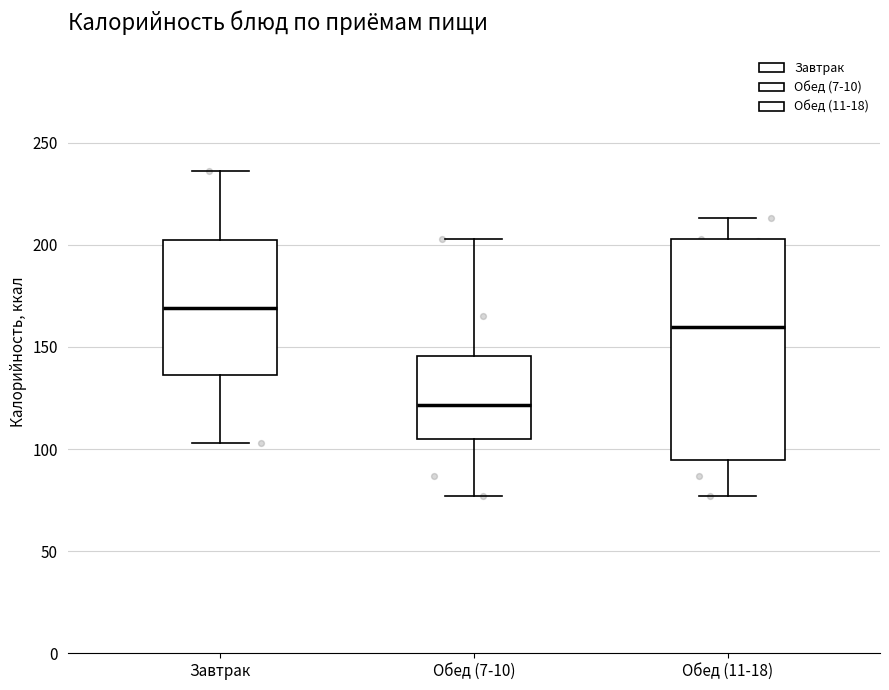

Which box has the lowest median line?

Обед (7-10)